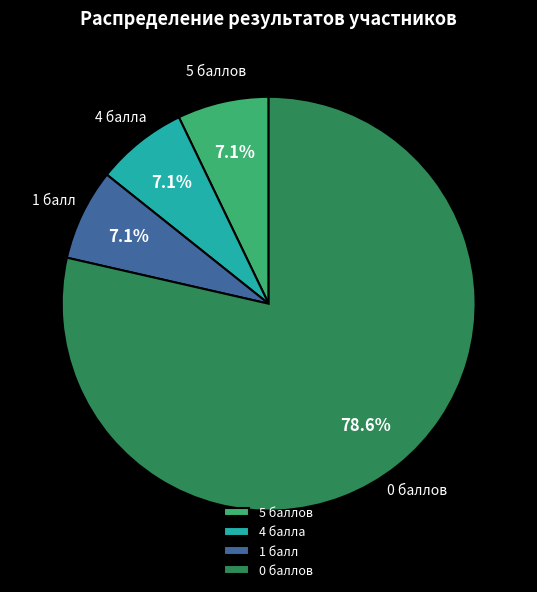

What is the largest slice in the pie chart?

0 баллов